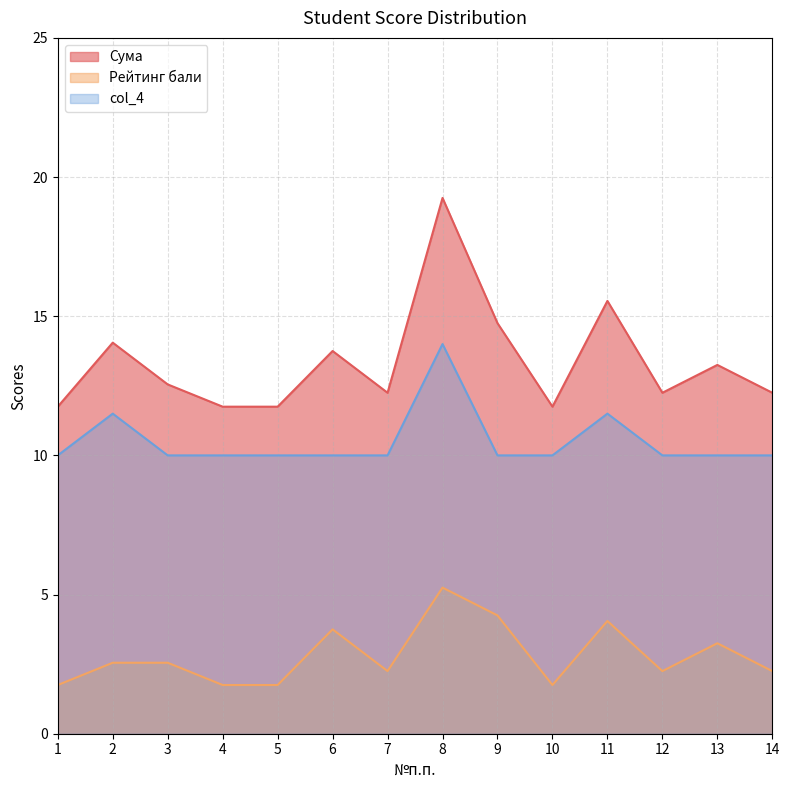

True or false: Сума has a value of 13.8 at 6.

True